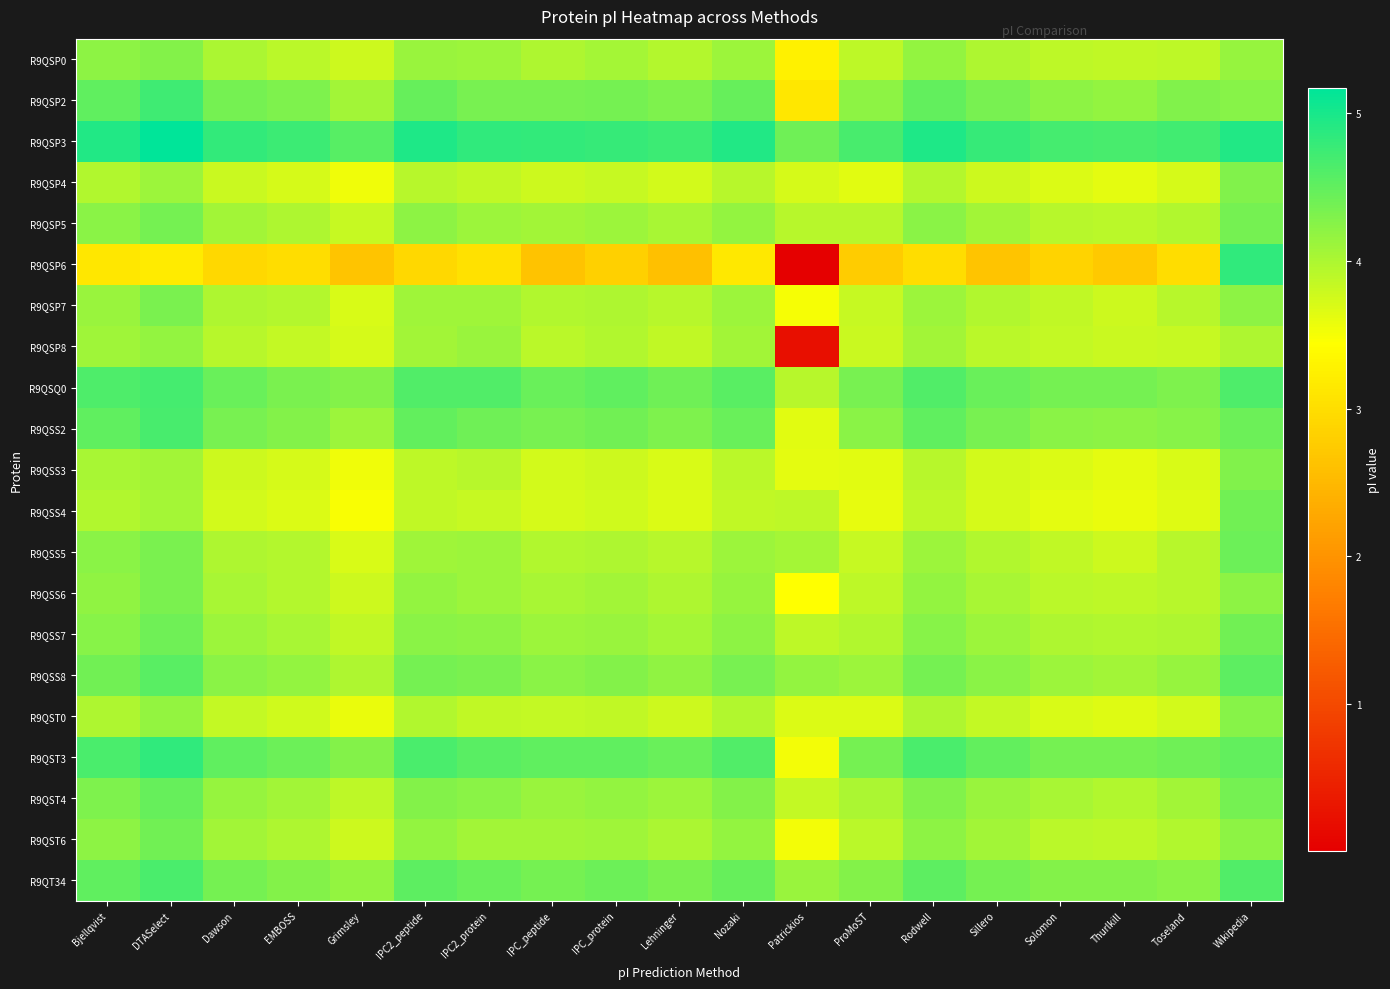

Between Grimsley and Solomon, which series saw the biggest shift?

R9QSP6